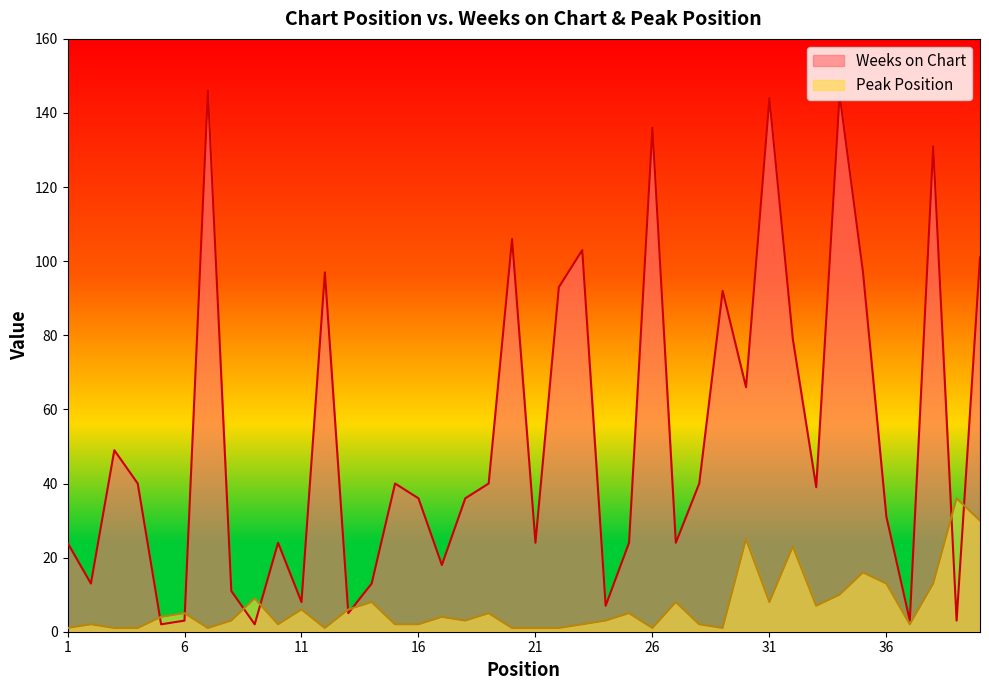

What is the highest value of the Peak Position series?

36